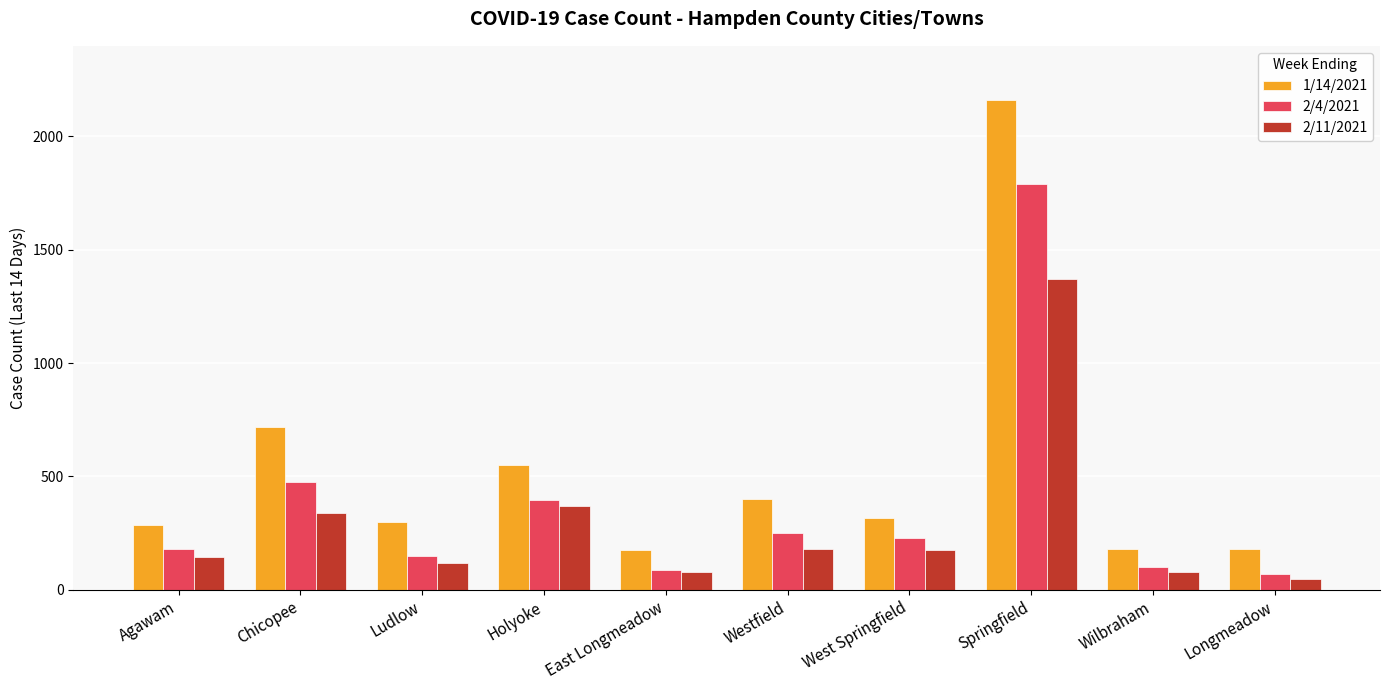

What is the maximum value shown in the chart?

2160